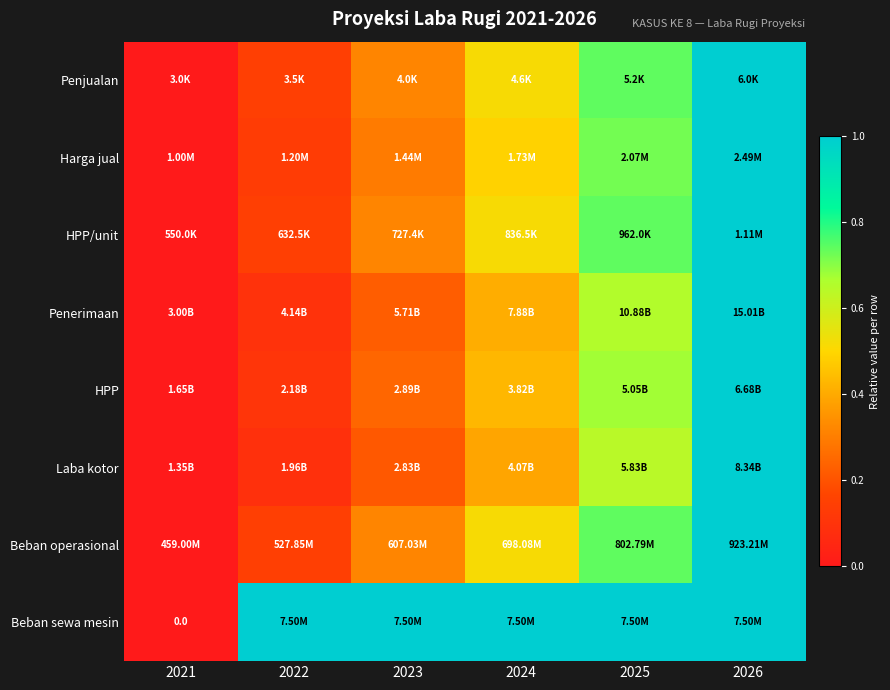

Which category has the highest value across all series?

2026